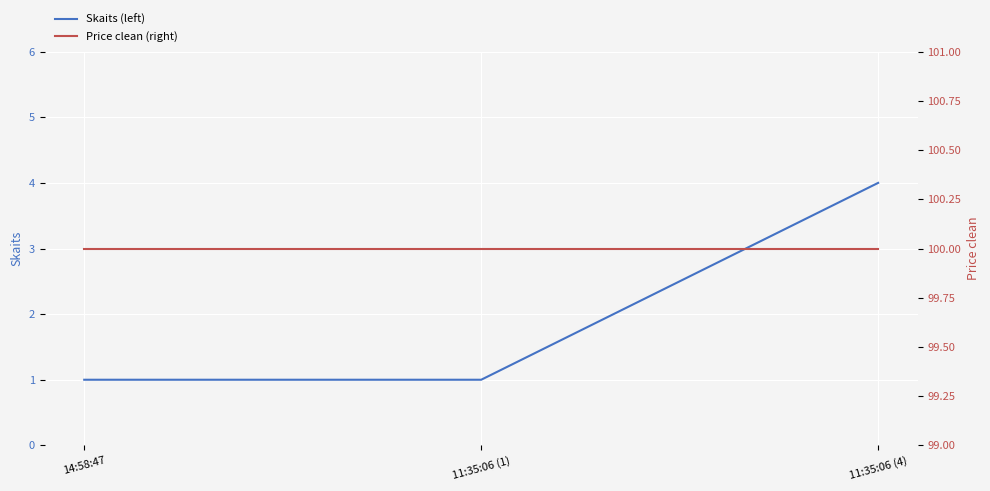

What position from the left is 14:58:47?

1